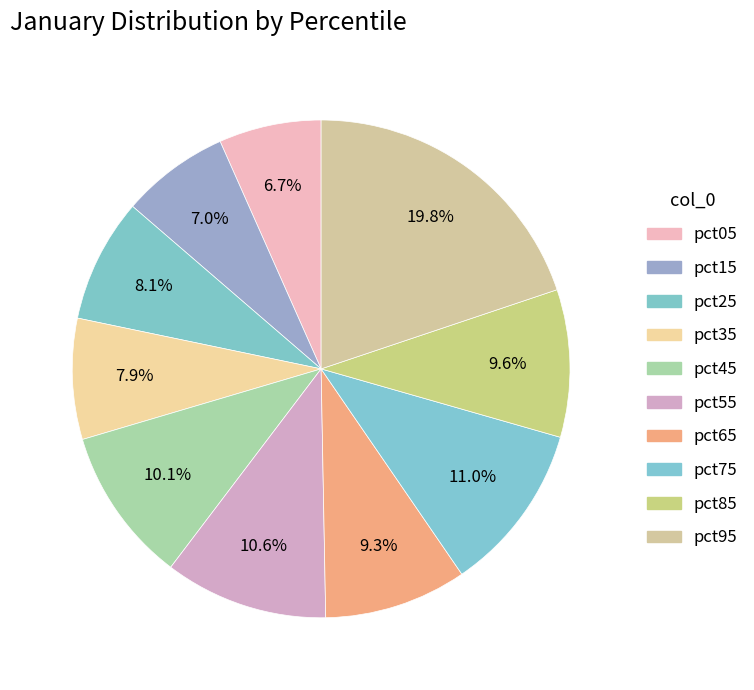

Combined, what portion of the pie is pct35 and pct65?

17.1%